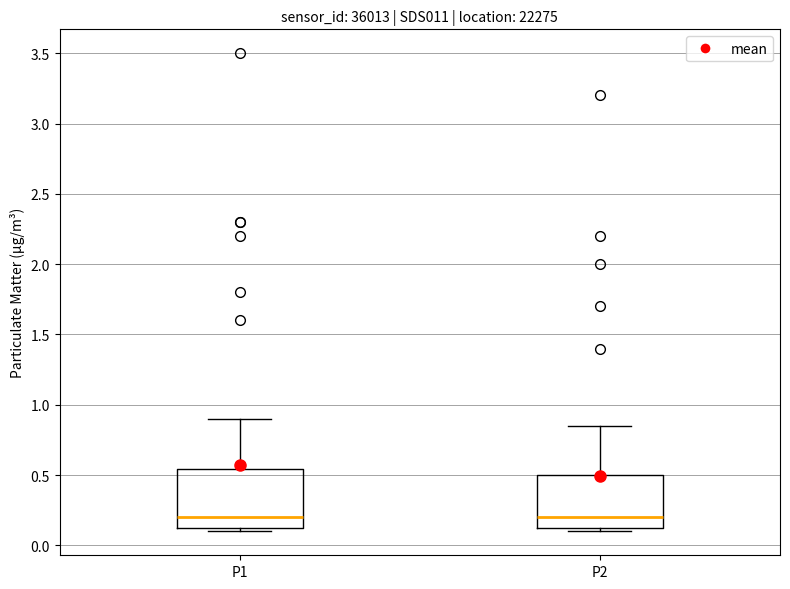

Reading left to right, transcribe this box plot: for each box, give where its median line is, the range the box spans, and where its two whiskers end, as read against the y-axis. The values are not printed on the chart, so give them approximately, as read against the axis.

P1: median 0.20, box 0.10 to 0.55, whiskers 0.10 (just below the box's lower edge) to 0.90
P2: median 0.20, box 0.10 to 0.50, whiskers 0.10 (just below the box's lower edge) to 0.85